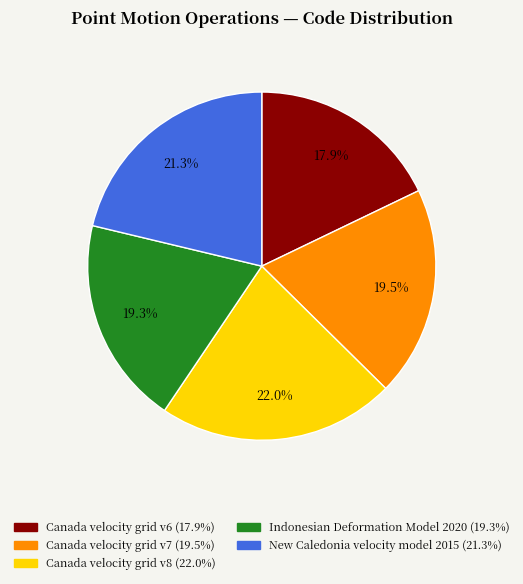

Do Canada velocity grid v7 and Canada velocity grid v8 together represent more than half of the pie?

No